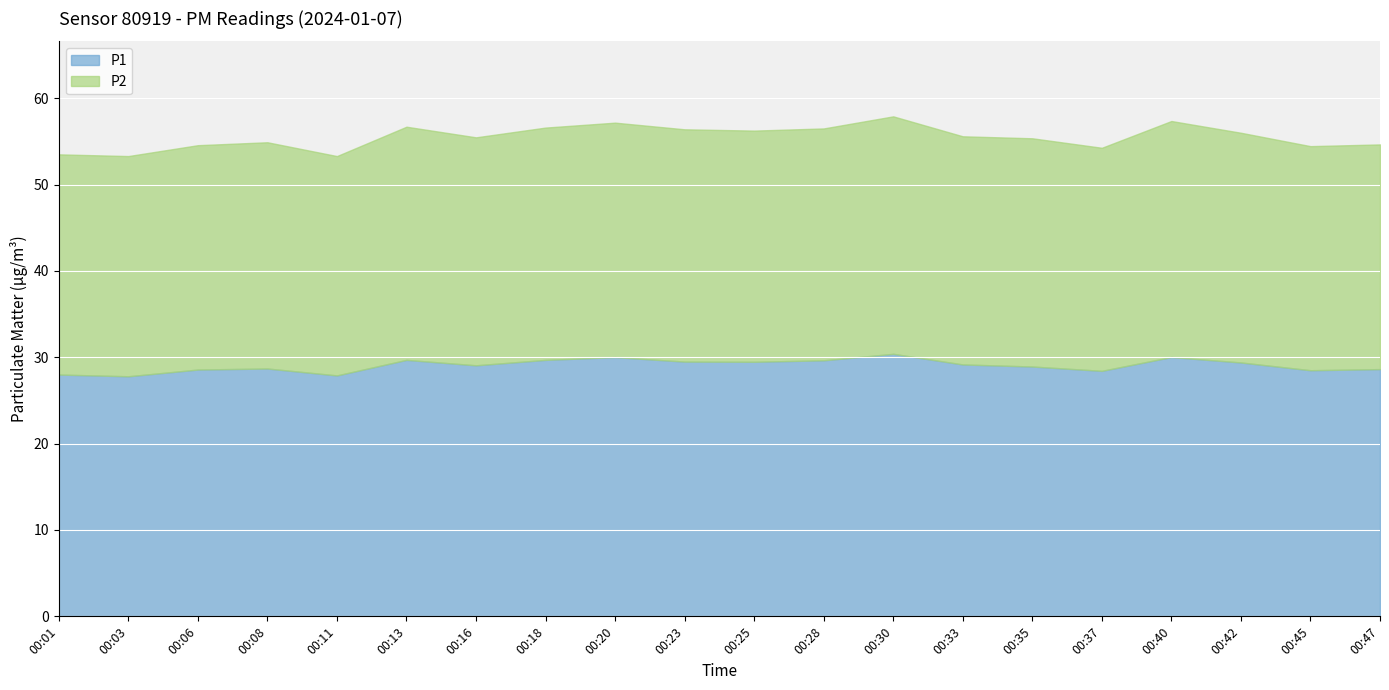

What is the value of the P1 point at the 1st from the left?

28.0